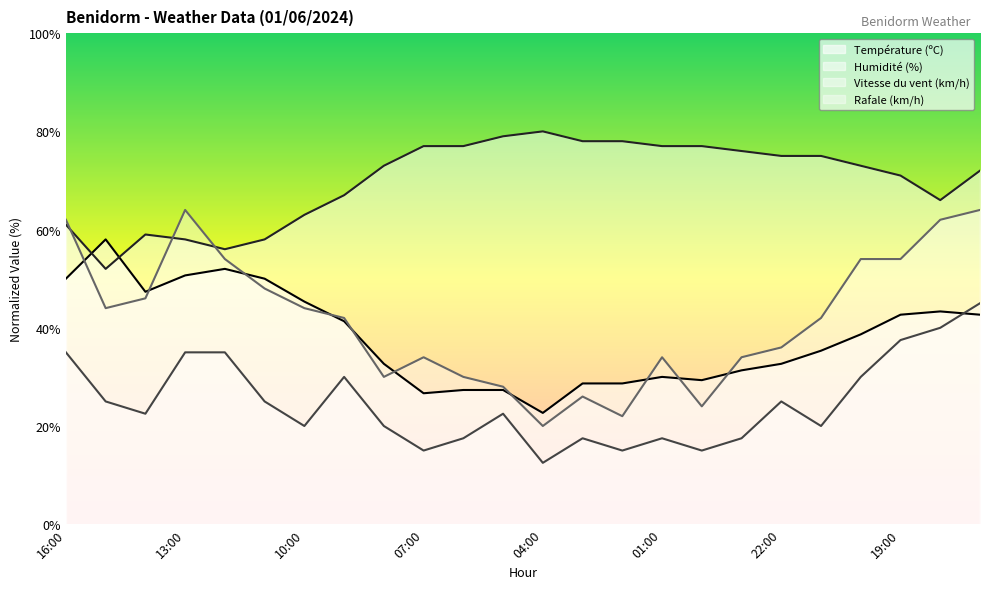

Which series ends up on top after the final intersection of Rafale (km/h) and Température (ºC)?

Rafale (km/h)